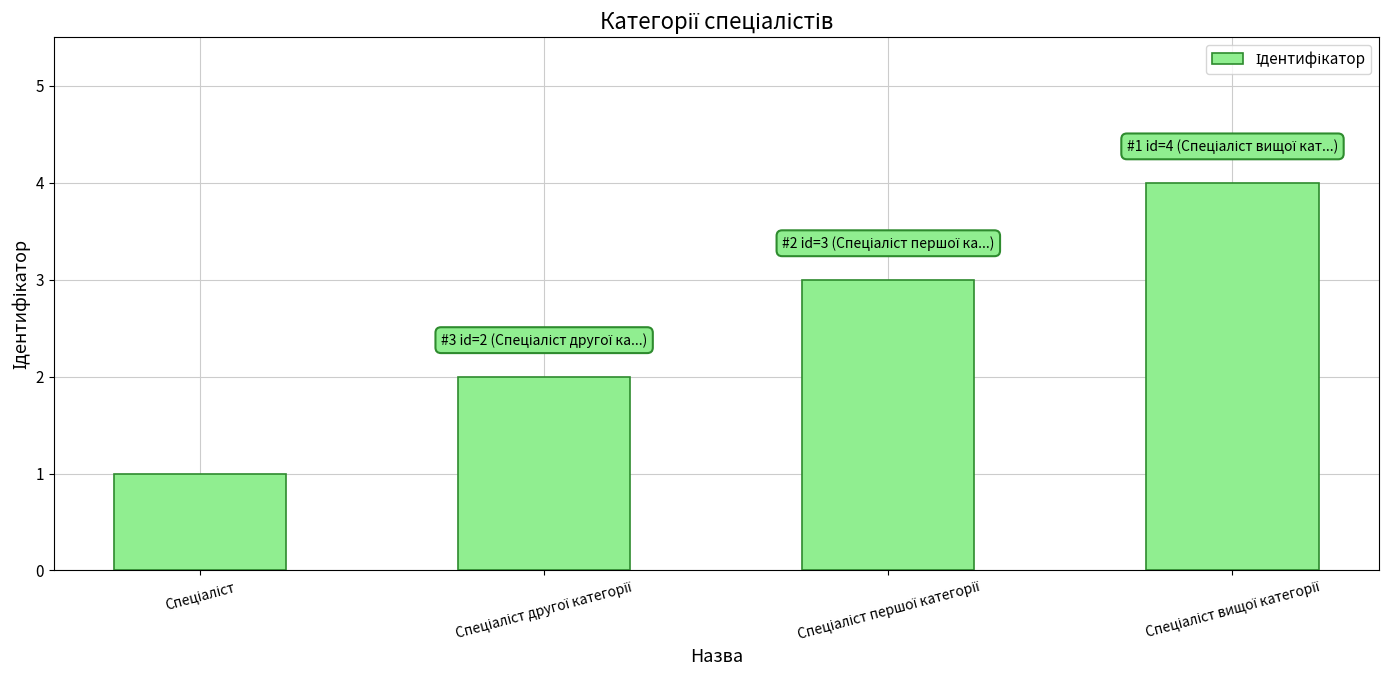

What is the greatest value displayed?

4